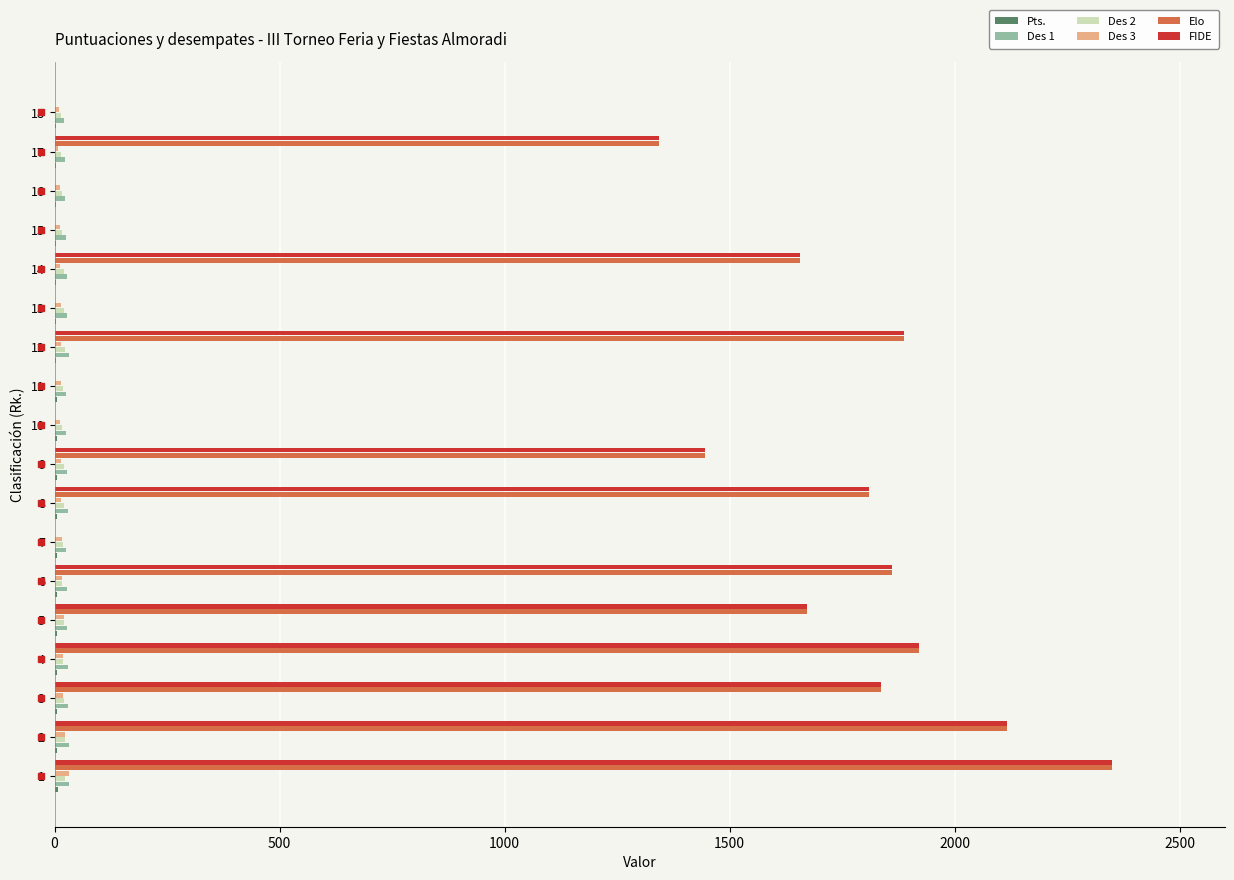

How many values in the Des 1 series exceed 27?

9